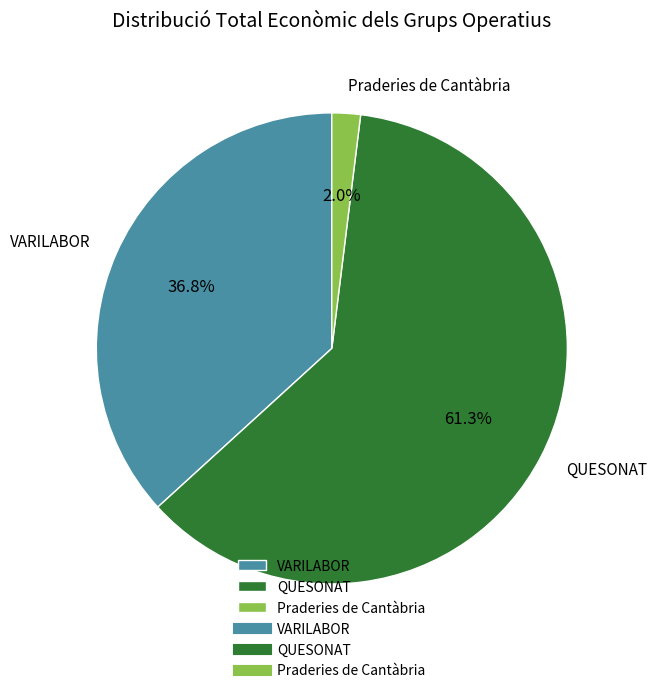

To the nearest percent, what percentage of the pie is Praderies de Cantàbria?

2%